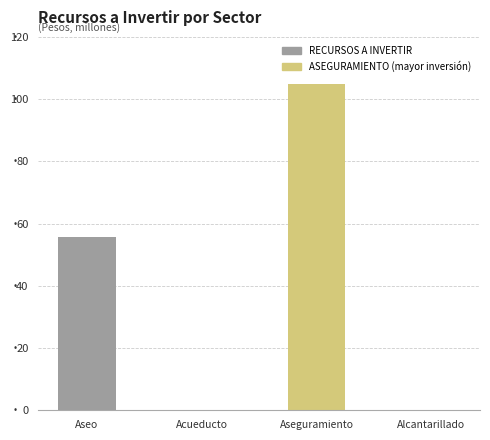

What is the difference between the maximum and minimum values?

105000000